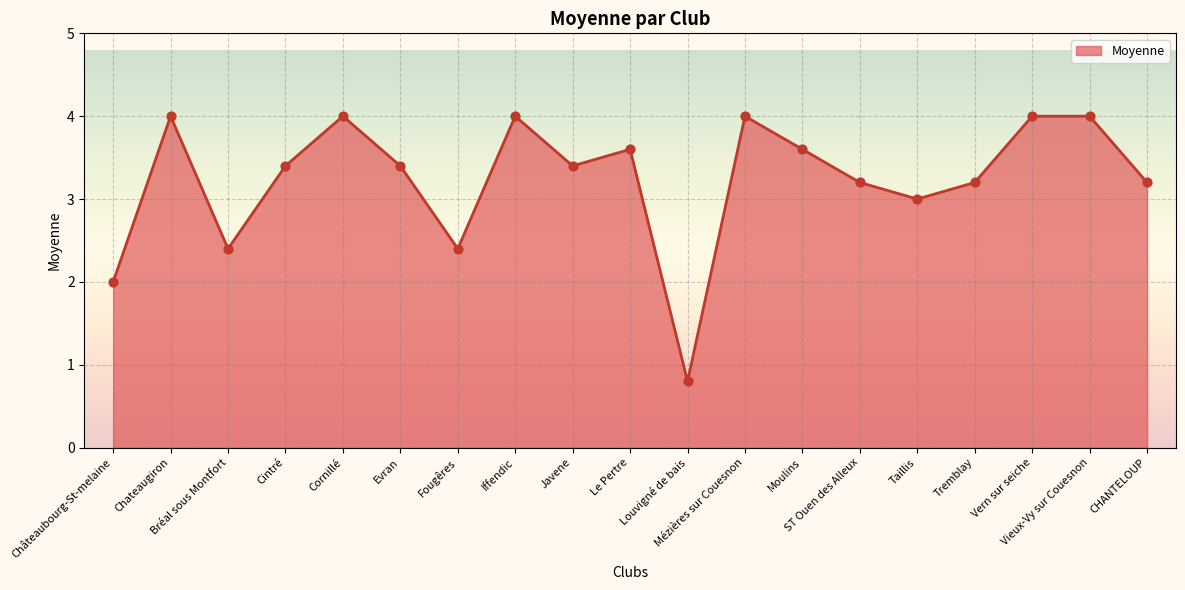

What is the change in value from Cornillé to Taillis?

-1.0